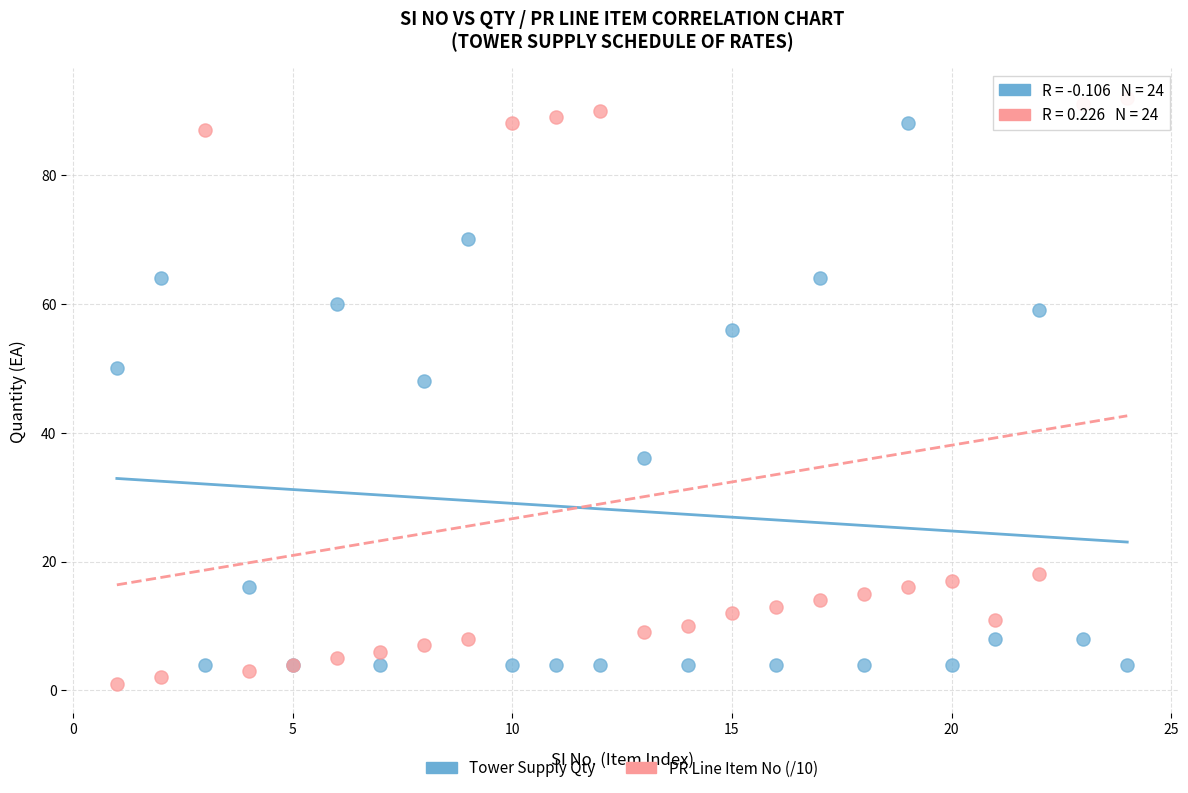

Which series has the largest Y range (max minus min)?

PR Line Item No (/10)